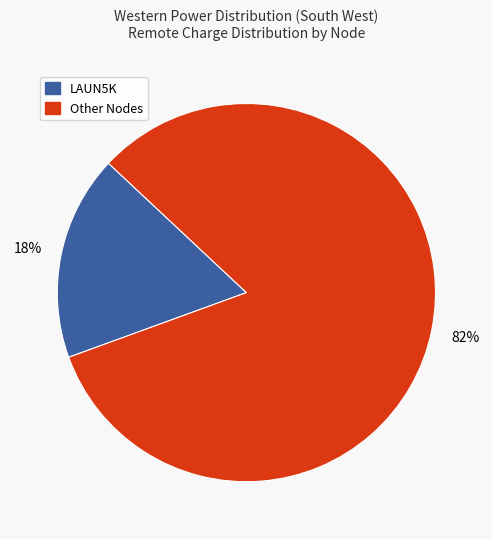

To the nearest percent, what is the average slice percentage?

50%